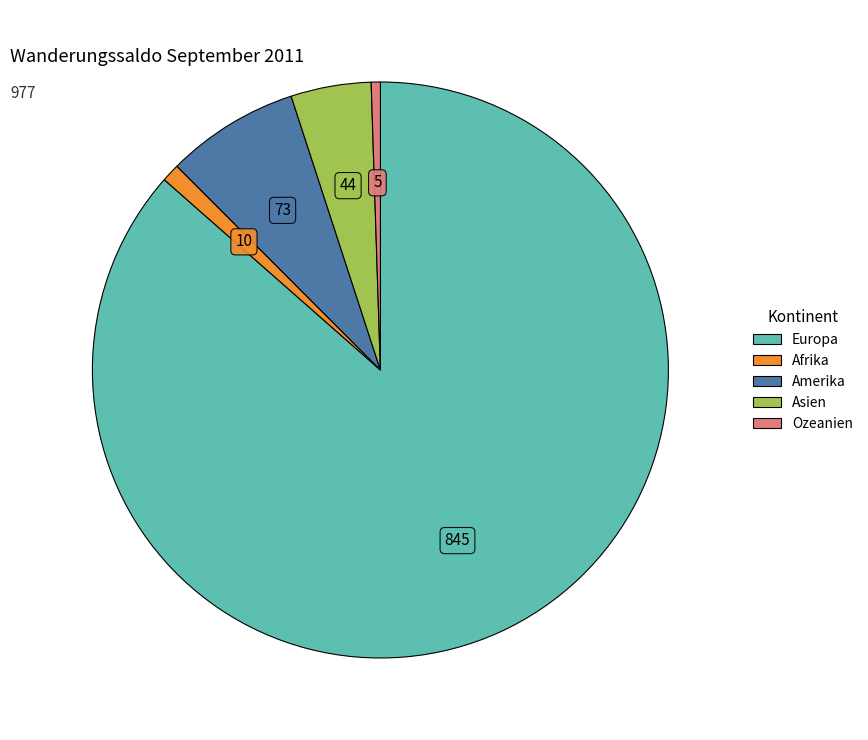

How many slices are in this pie chart?

5